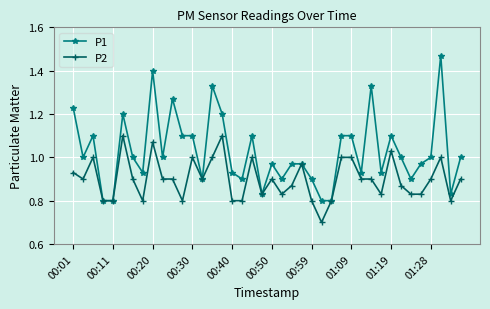

List the series in order of their peak value, highest first.

P1, P2